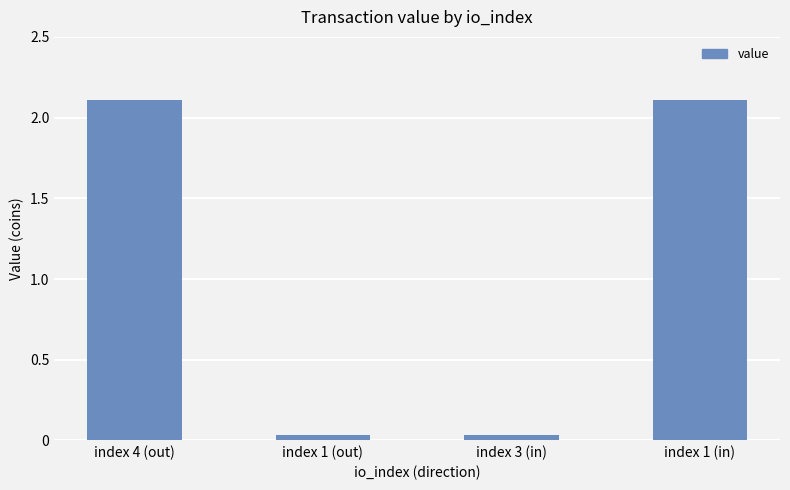

What is the label of the 2nd bar from the right?

index 3 (in)